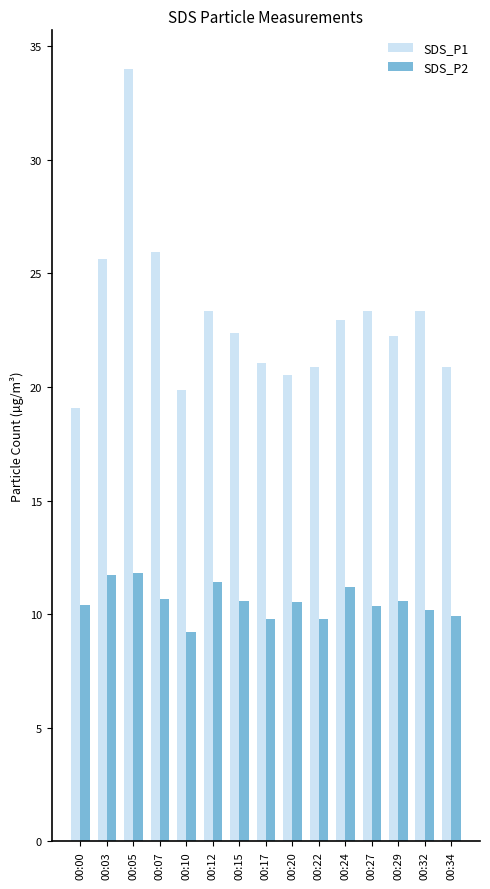

What is the difference between the second highest and second lowest values in the SDS_P2 series?

2.0